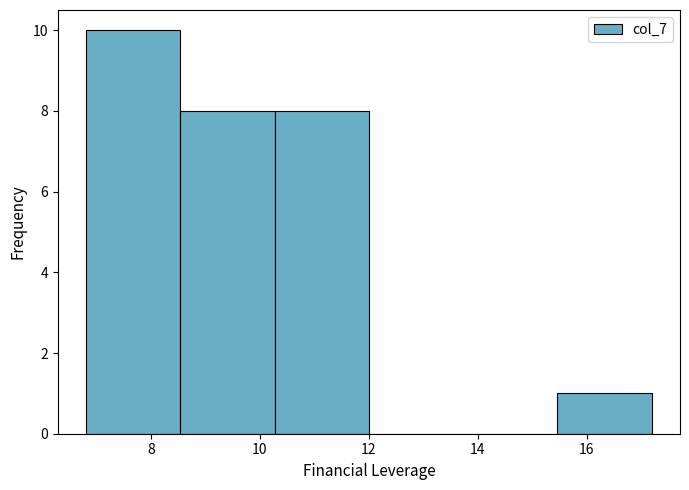

Reading left to right, list every bar in this chart as the range it spans on the x-axis followed by its height. Neither the bar edges nor the heights are printed on the chart, so give them approximately, as read against the axes.

6.8 to 8.6: 10
8.6 to 10.2: 8
10.2 to 12.0: 8
12.0 to 13.8: 0
13.8 to 15.4: 0
15.4 to 17.2: 1